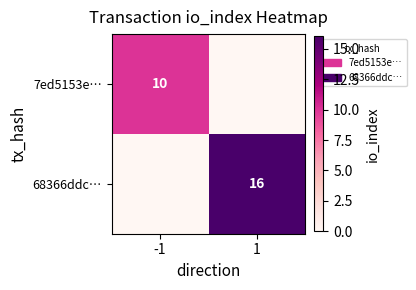

The 68366ddc… series shows 16 at 1. True or false?

True